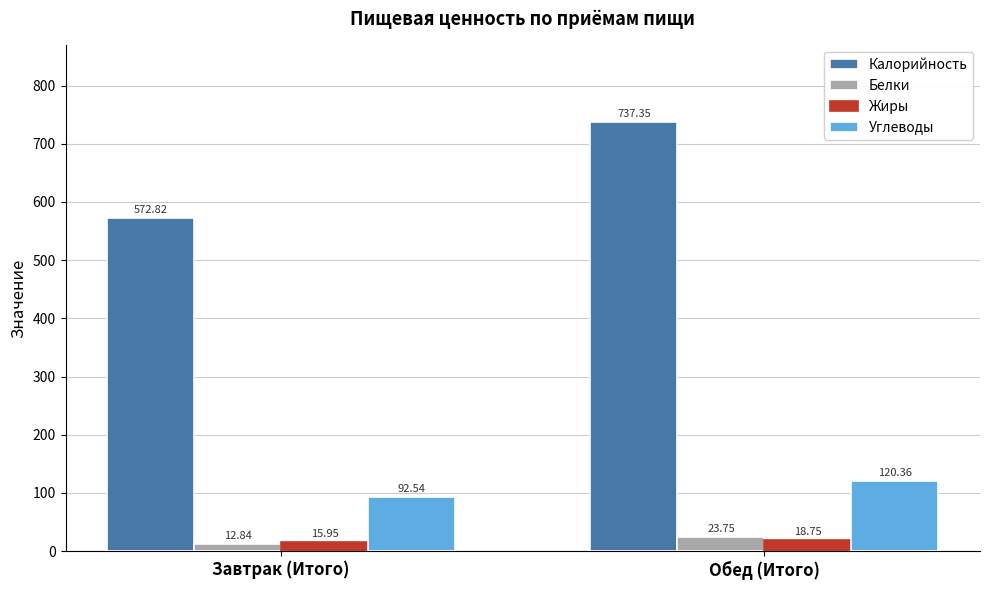

At Обед (Итого), list the series in order from largest to smallest.

Калорийность, Углеводы, Белки, Жиры